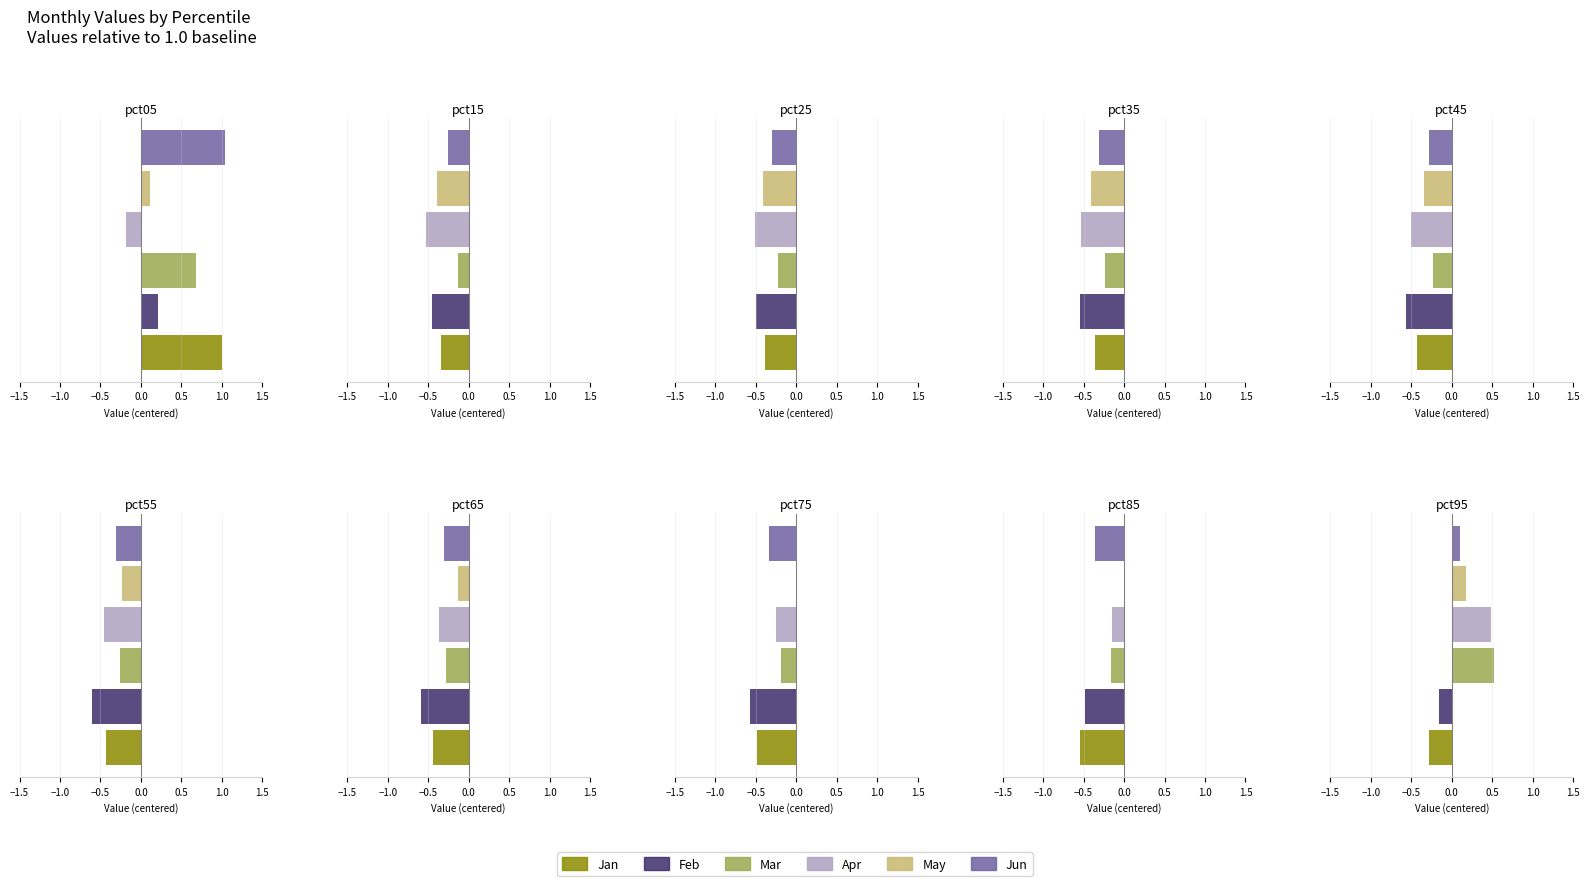

Rank the series at pct85 from highest to lowest value.

May, Apr, Mar, Jun, Feb, Jan